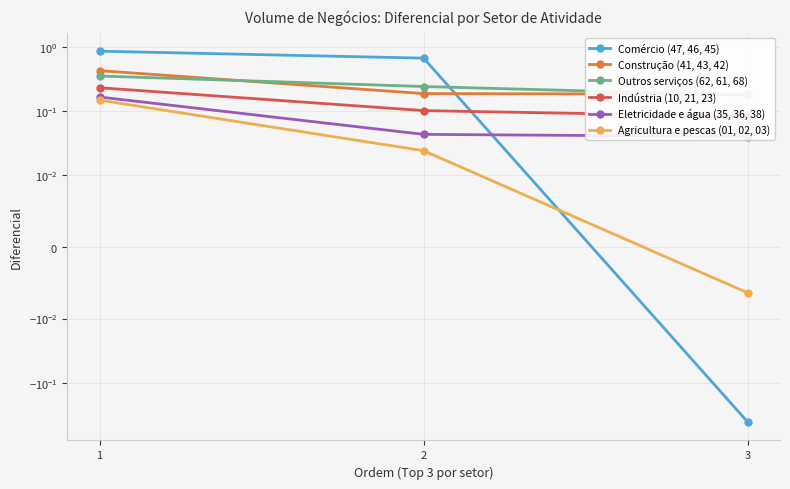

What is the value of the Eletricidade e água (35, 36, 38) point at the 1st from the left?

0.2